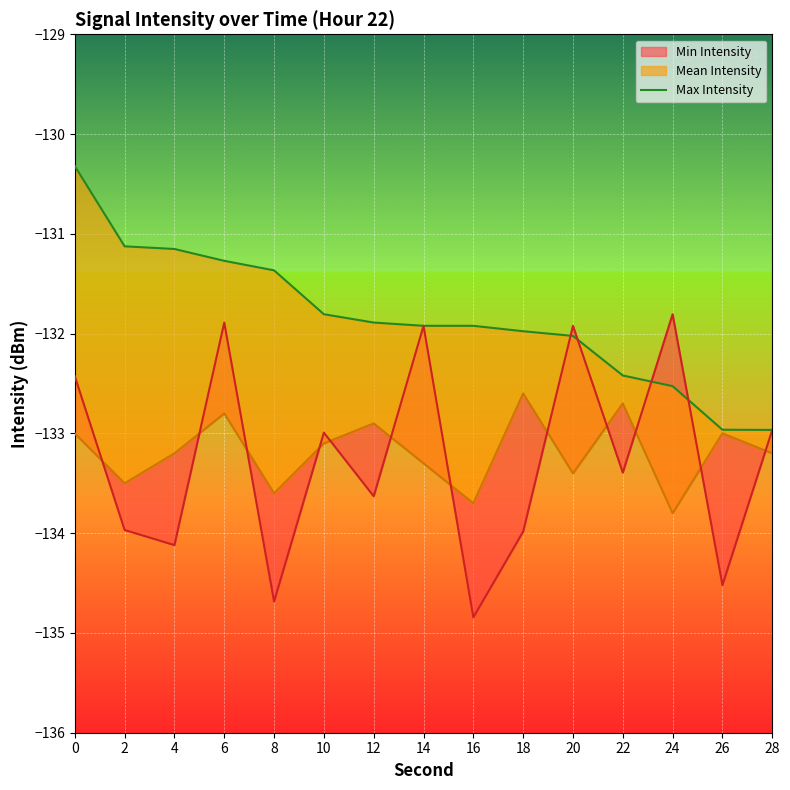

What is the value of the 14th point from the left?

-133.0